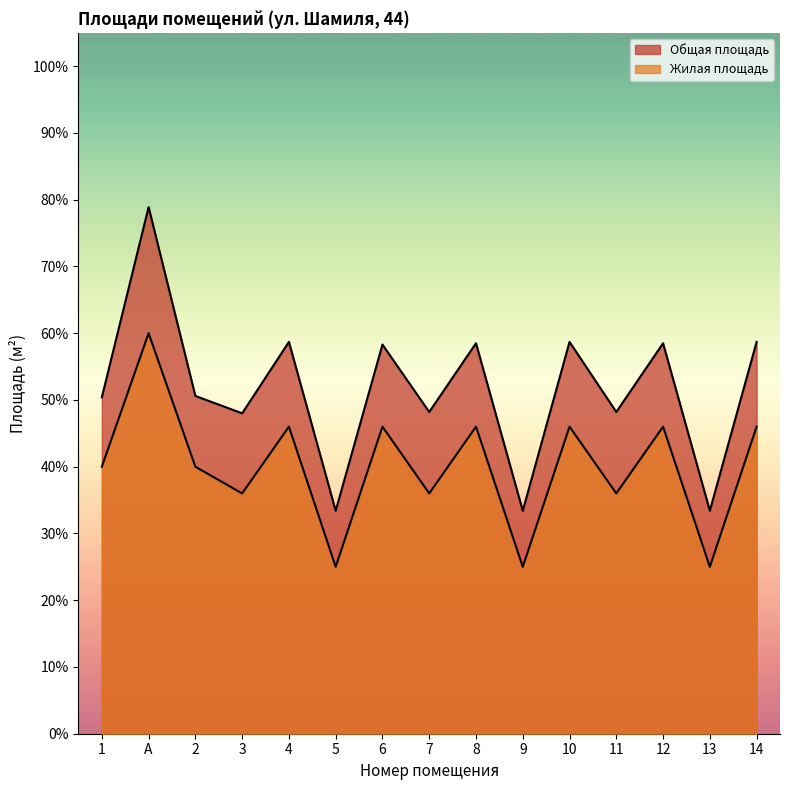

True or false: Общая площадь and Жилая площадь intersect in this chart.

False